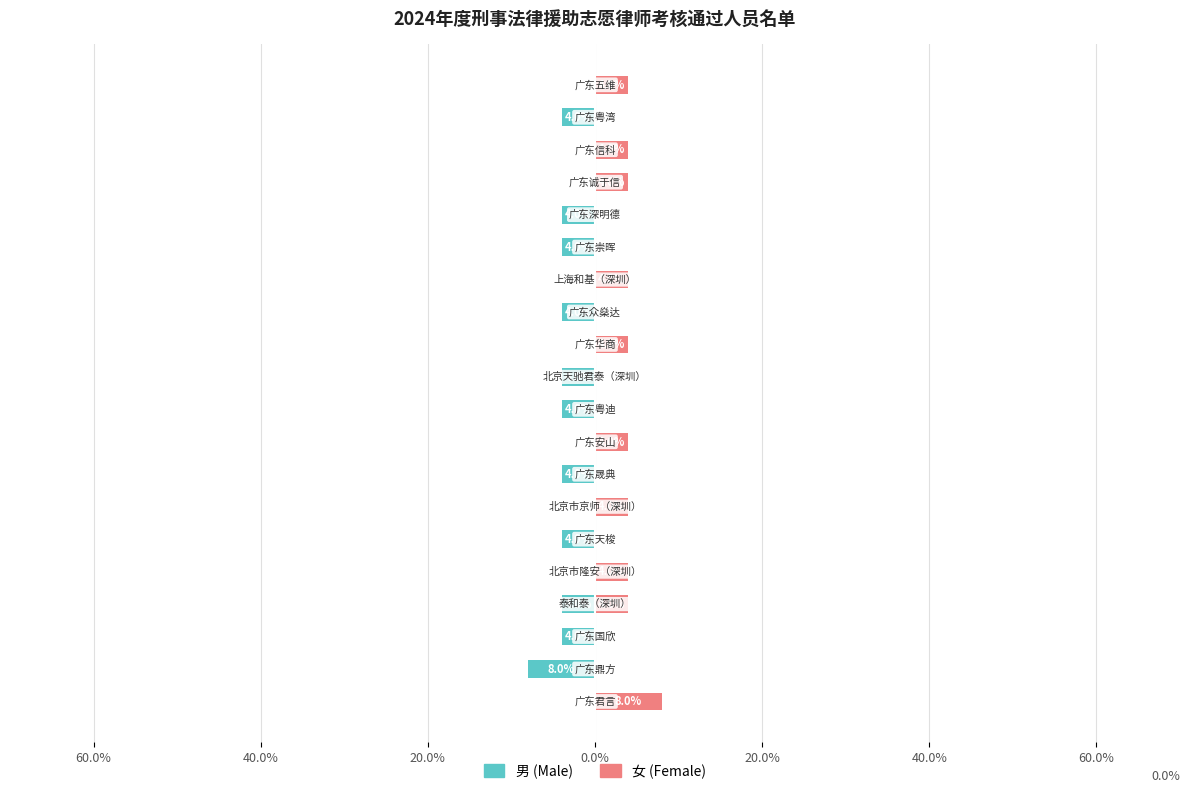

What is the value of the 女 (Female) bar at the 20th from the left?

4